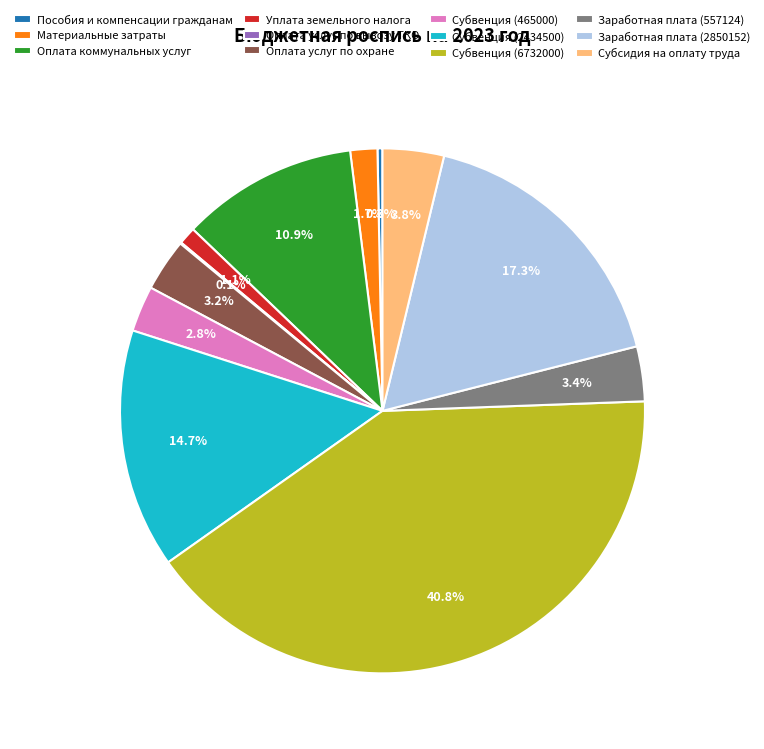

Combined, do Оплата услуг по охране and Материальные затраты account for over 50%?

No